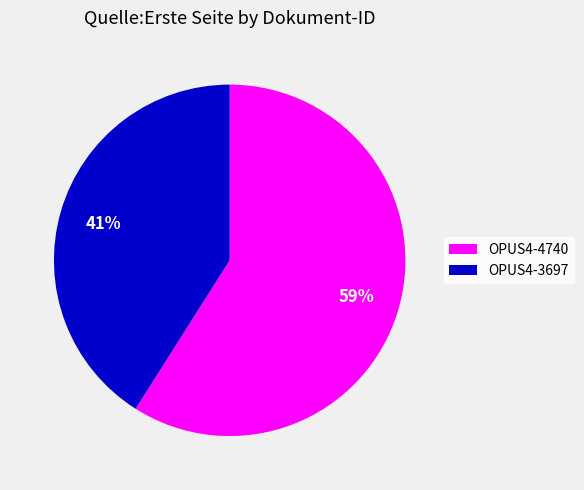

Does any single category account for the majority?

Yes